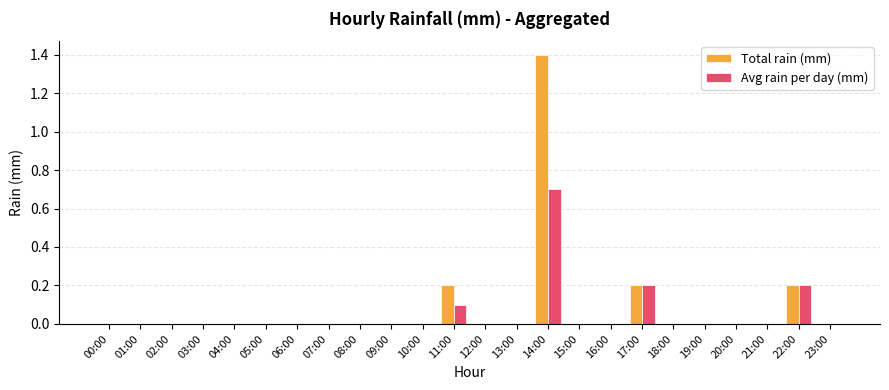

Reading right to left, transcribe all the data shown in this chart.

Total rain (mm): 23:00=0.0	22:00=0.2	21:00=0.0	20:00=0.0	19:00=0.0	18:00=0.0	17:00=0.2	16:00=0.0	15:00=0.0	14:00=1.4	13:00=0.0	12:00=0.0	11:00=0.2	10:00=0.0	09:00=0.0	08:00=0.0	07:00=0.0	06:00=0.0	05:00=0.0	04:00=0.0	03:00=0.0	02:00=0.0	01:00=0.0	00:00=0.0
Avg rain per day (mm): 23:00=0.0	22:00=0.2	21:00=0.0	20:00=0.0	19:00=0.0	18:00=0.0	17:00=0.2	16:00=0.0	15:00=0.0	14:00=0.7	13:00=0.0	12:00=0.0	11:00=0.1	10:00=0.0	09:00=0.0	08:00=0.0	07:00=0.0	06:00=0.0	05:00=0.0	04:00=0.0	03:00=0.0	02:00=0.0	01:00=0.0	00:00=0.0